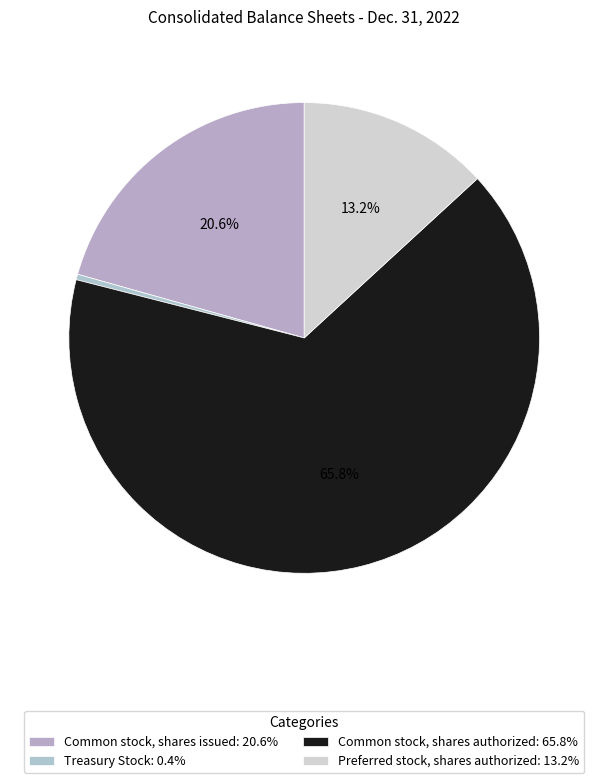

Is the sum of Preferred stock, shares authorized and Common stock, shares issued greater than half?

No